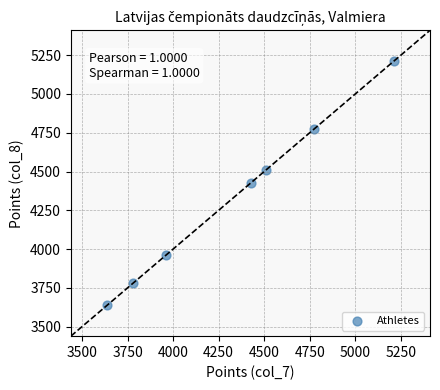

What is the average X value?

4329